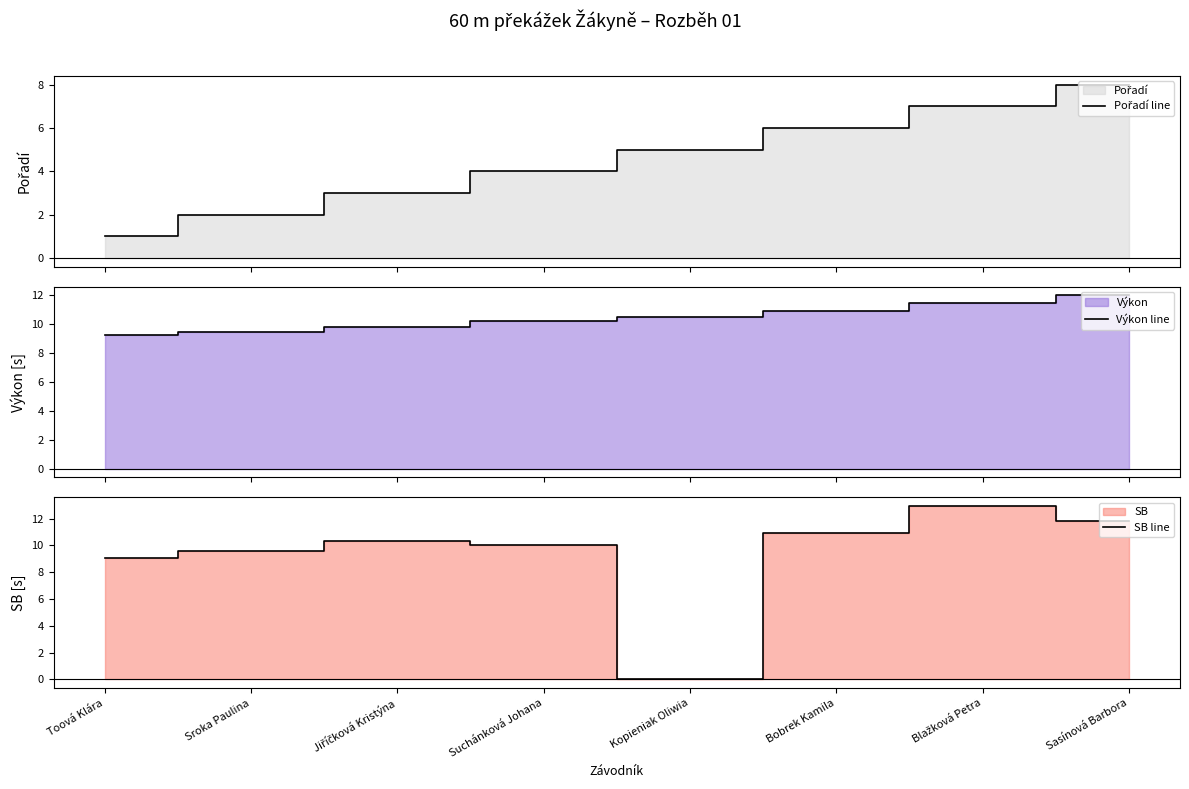

The SB line series shows 2.6 at Jiříčková Kristýna. True or false?

False